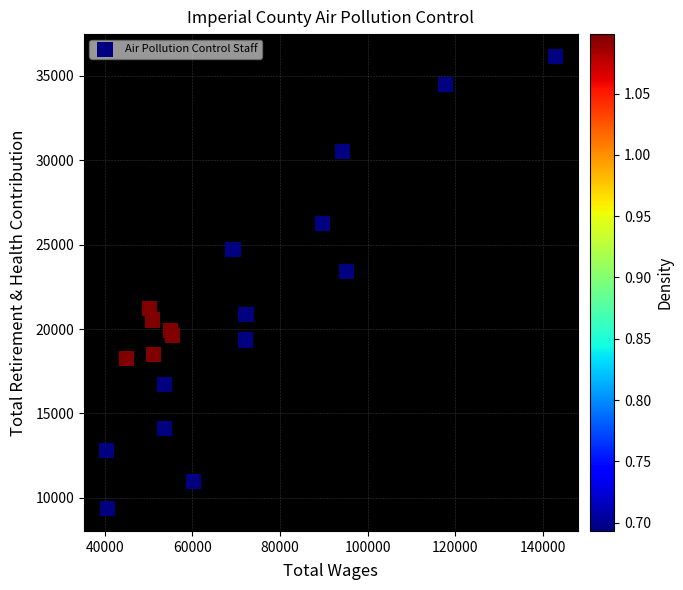

What Y value in the scatter plot is closest to 22754?

23388